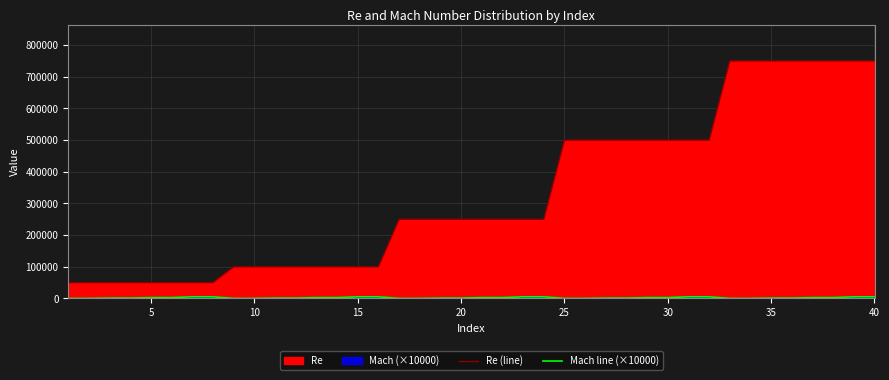

How many lines are shown in the chart?

2